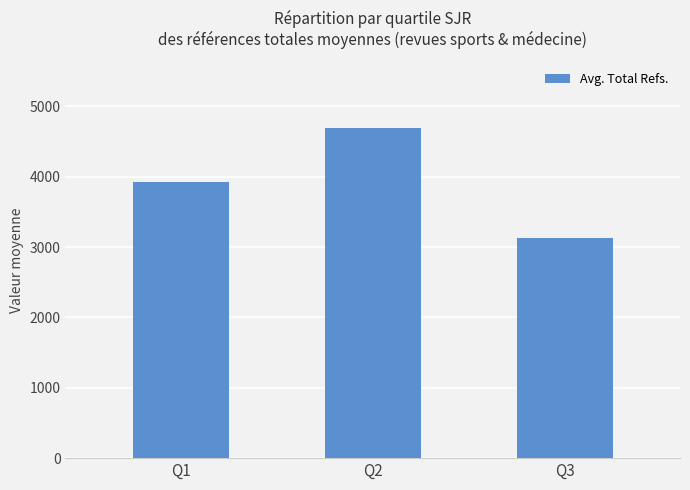

What is the difference between the second highest and minimum values?

792